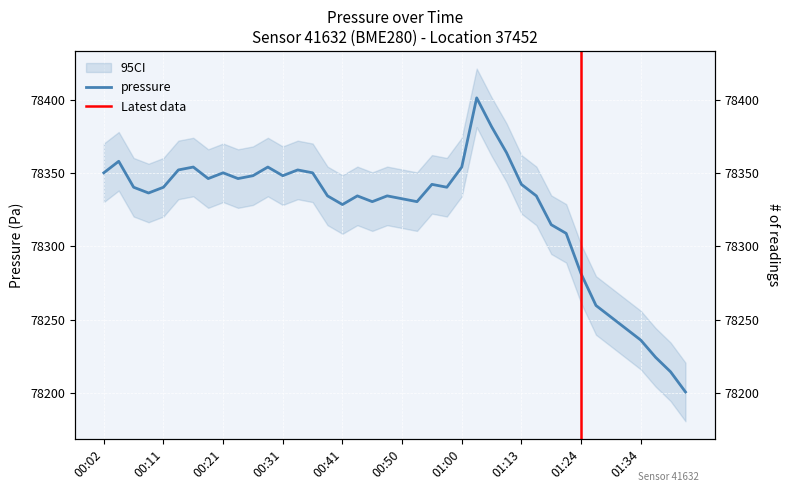

Rank the categories by value from highest to lowest.

01:02, 01:05, 01:10, 00:04, 00:16, 00:28, 01:00, 00:14, 00:33, 00:02, 00:21, 00:36, 00:26, 00:31, 00:19, 00:24, 00:55, 01:13, 00:07, 00:11, 00:58, 00:09, 00:38, 00:43, 00:48, 01:16, 00:50, 00:45, 00:53, 00:41, 01:18, 01:21, 01:24, 01:27, 01:29, 01:31, 01:34, 01:36, 01:39, 01:41